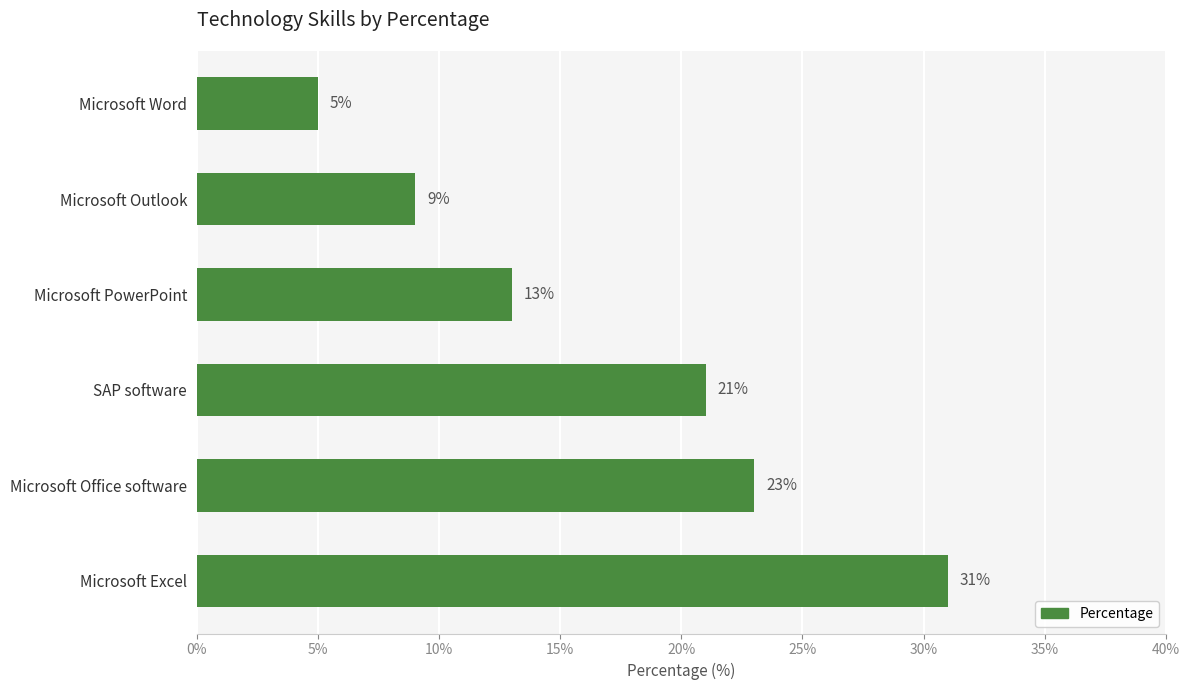

Which has a higher value, Microsoft PowerPoint or Microsoft Office software?

Microsoft Office software